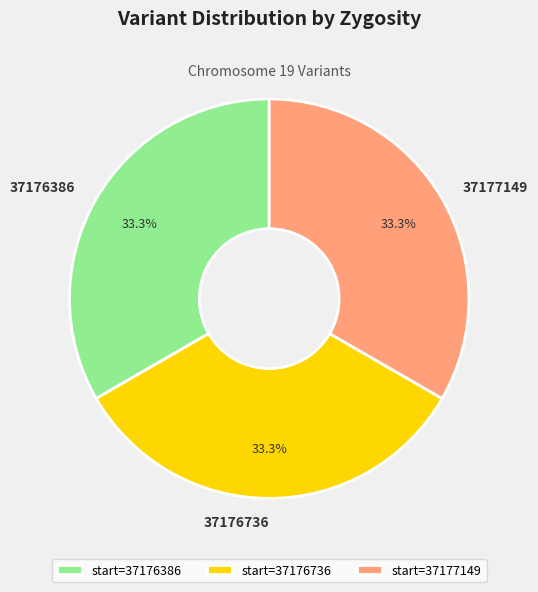

What is the total percentage of start=37176386 and start=37177149?

66.7%